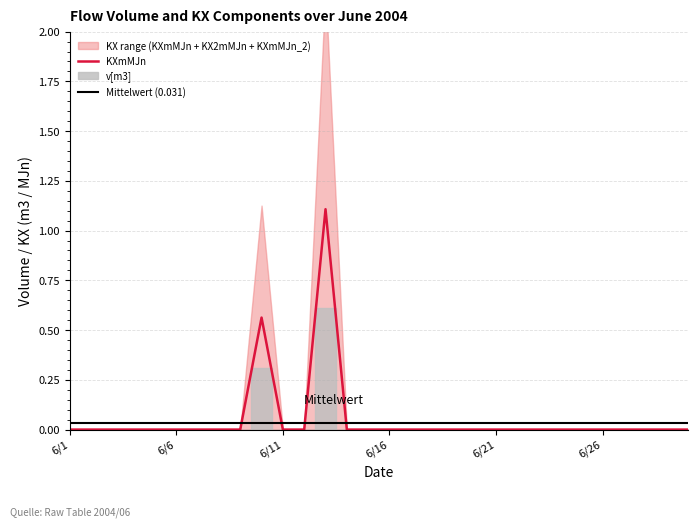

Count the number of data series in this chart.

4